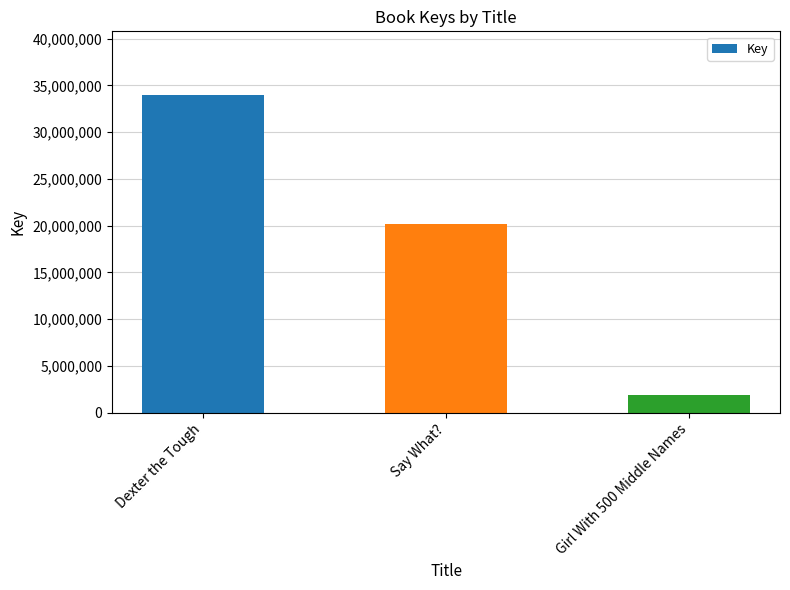

List the labels in order of value, smallest first.

Girl With 500 Middle Names, Say What?, Dexter the Tough